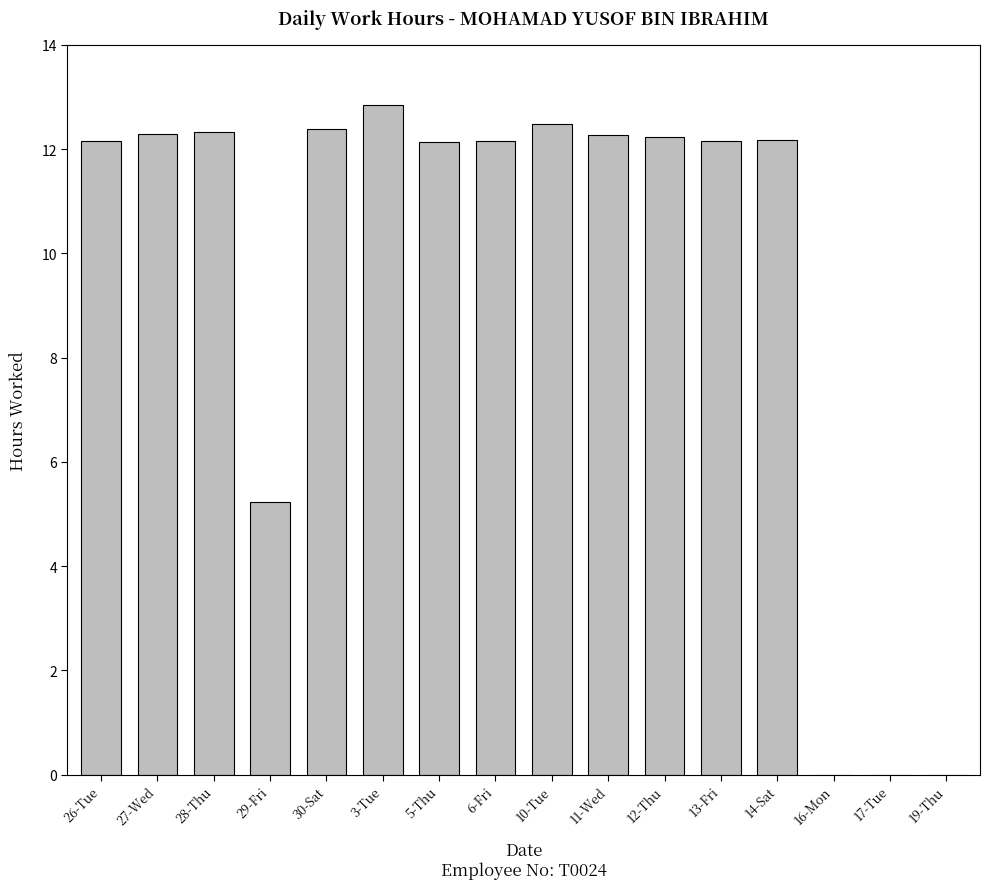

Which has a higher value, 5-Thu or 10-Tue?

10-Tue